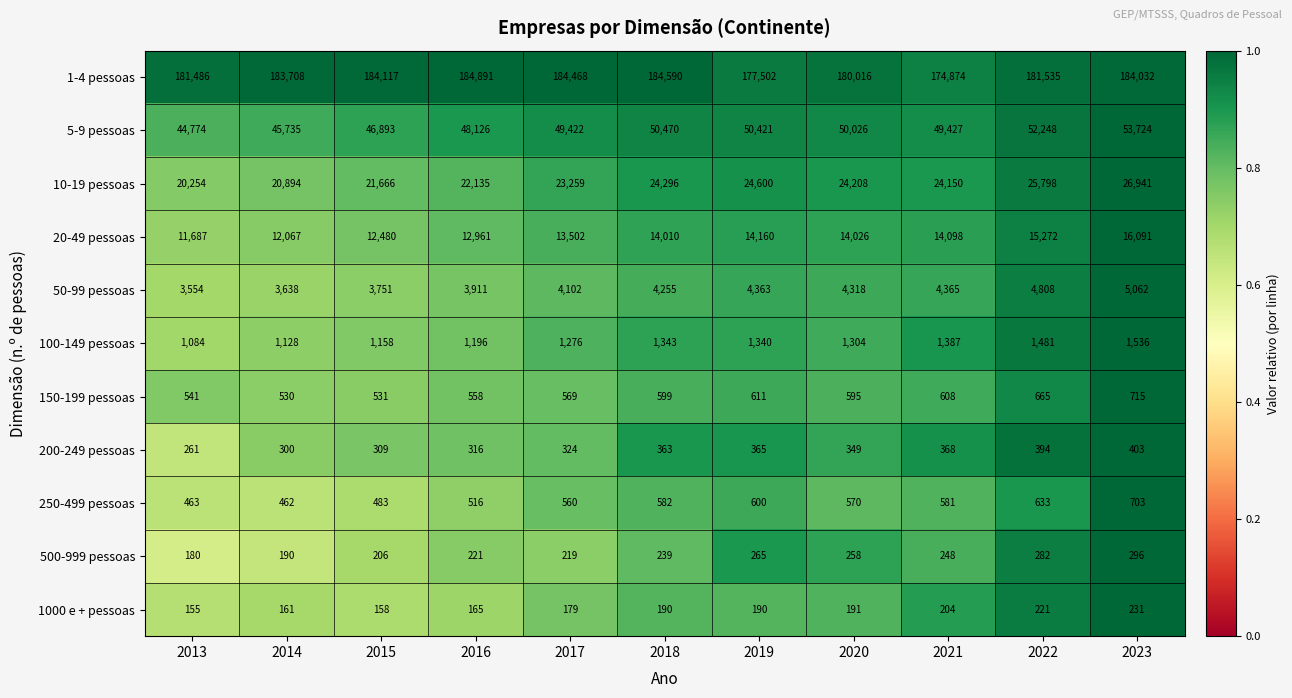

The 100-149 pessoas series shows 1276 at 2017. True or false?

True